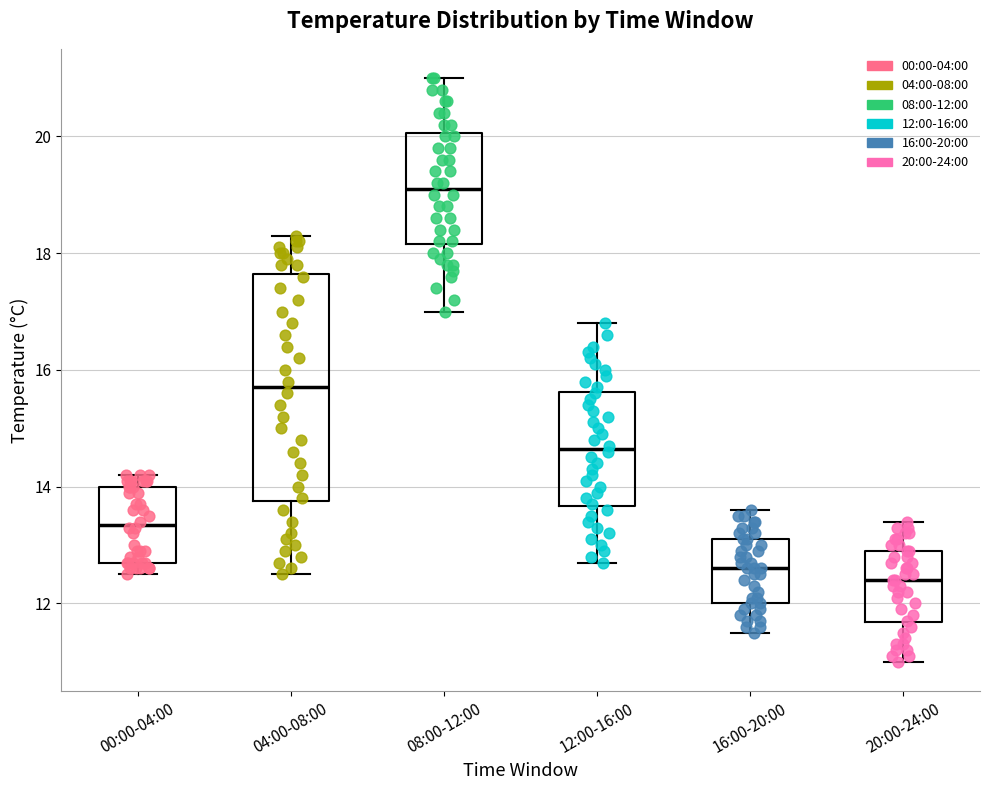

Reading left to right, transcribe this box plot: for each box, give where its median line is, the range the box spans, and where its two whiskers end, as read against the y-axis. The values are not printed on the chart, so give them approximately, as read against the axis.

00:00-04:00: median 13.4, box 12.8 to 14.0, whiskers 12.6 to 14.2
04:00-08:00: median 15.8, box 13.8 to 17.6, whiskers 12.6 to 18.4
08:00-12:00: median 19.2, box 18.2 to 20.0, whiskers 17.0 to 21.0
12:00-16:00: median 14.6, box 13.6 to 15.6, whiskers 12.8 to 16.8
16:00-20:00: median 12.6, box 12.0 to 13.2, whiskers 11.6 to 13.6
20:00-24:00: median 12.4, box 11.6 to 13.0, whiskers 11.0 to 13.4